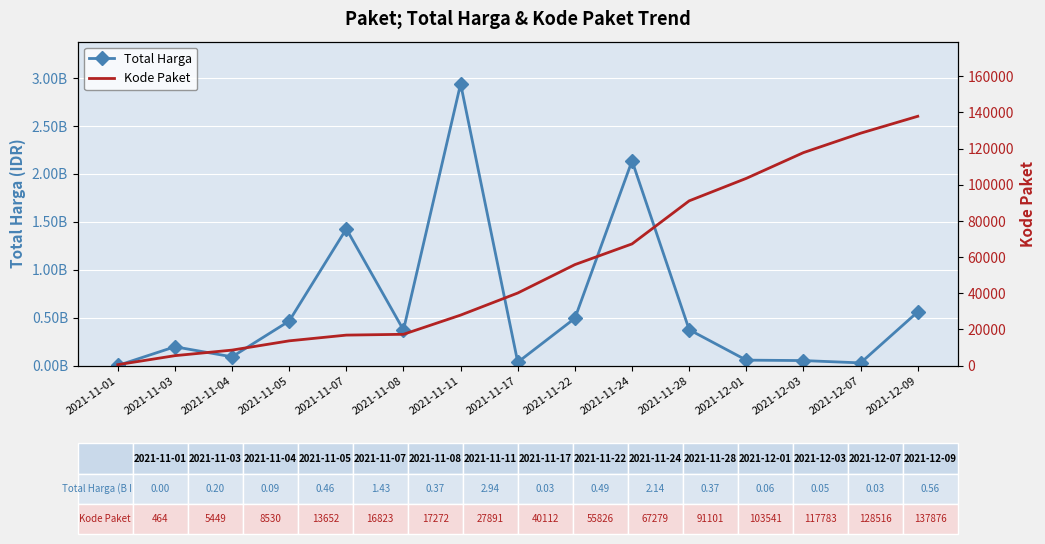

How many distinct data groups are displayed?

2